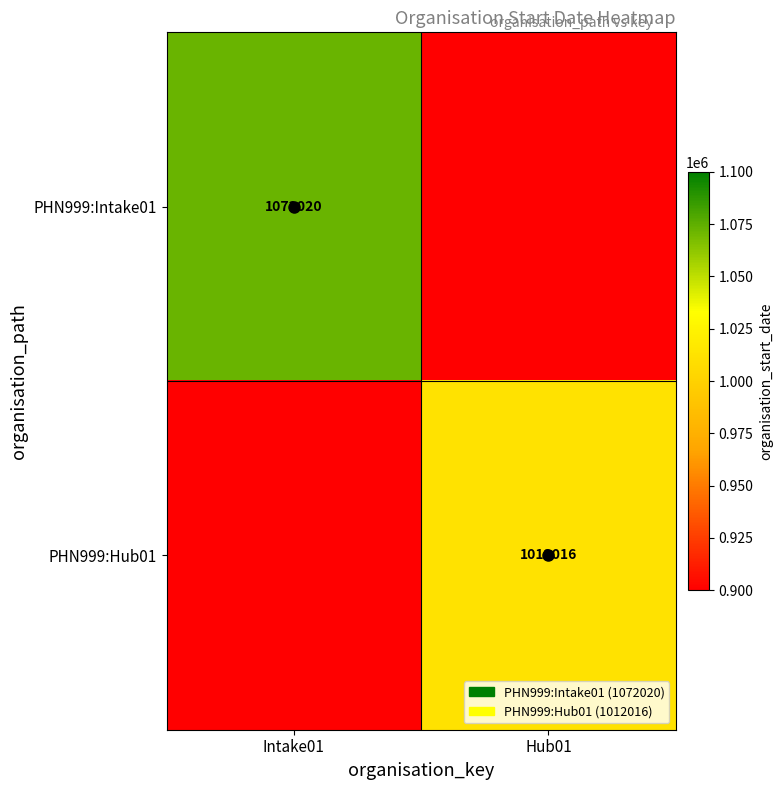

True or false: PHN999:Hub01 has a value of 692565 at Hub01.

False